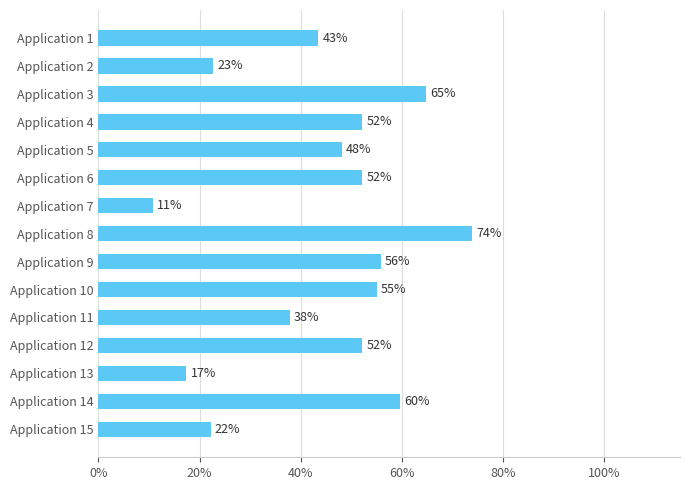

The value at Application 13 is 17.4. True or false?

True